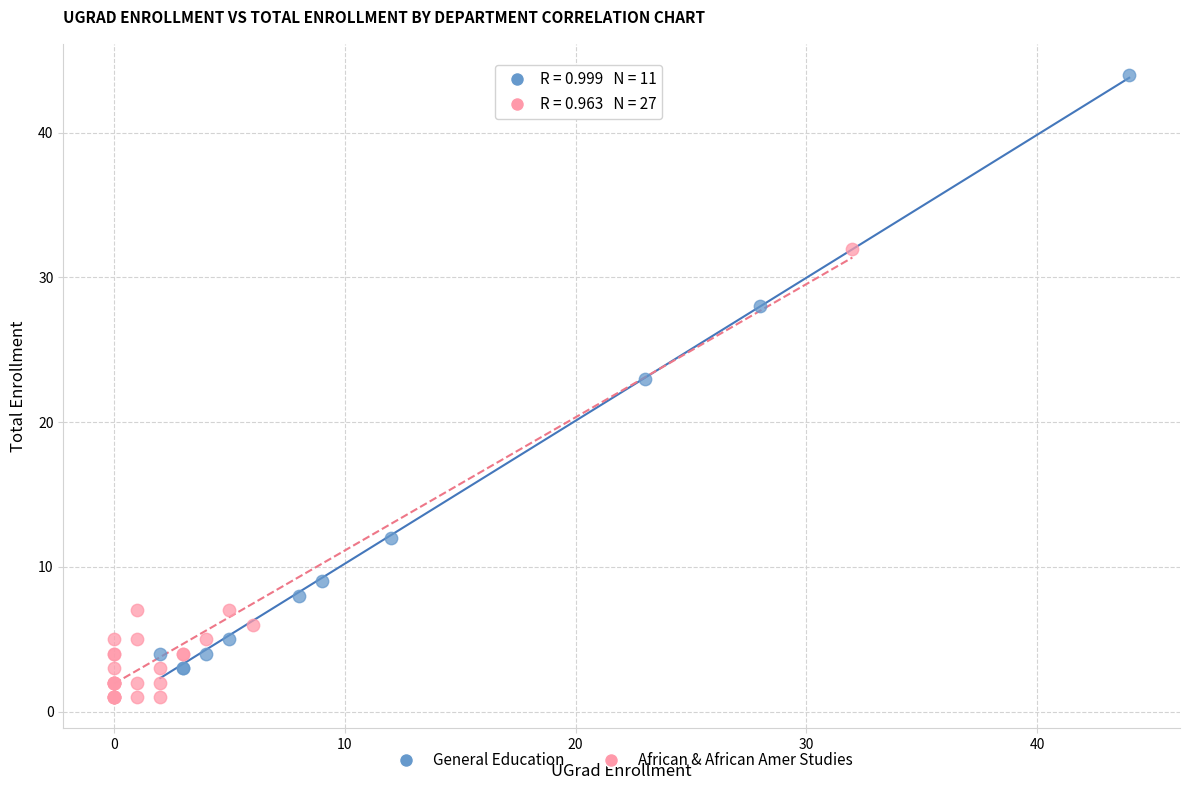

Which series reaches the minimum Y coordinate?

African & African Amer Studies